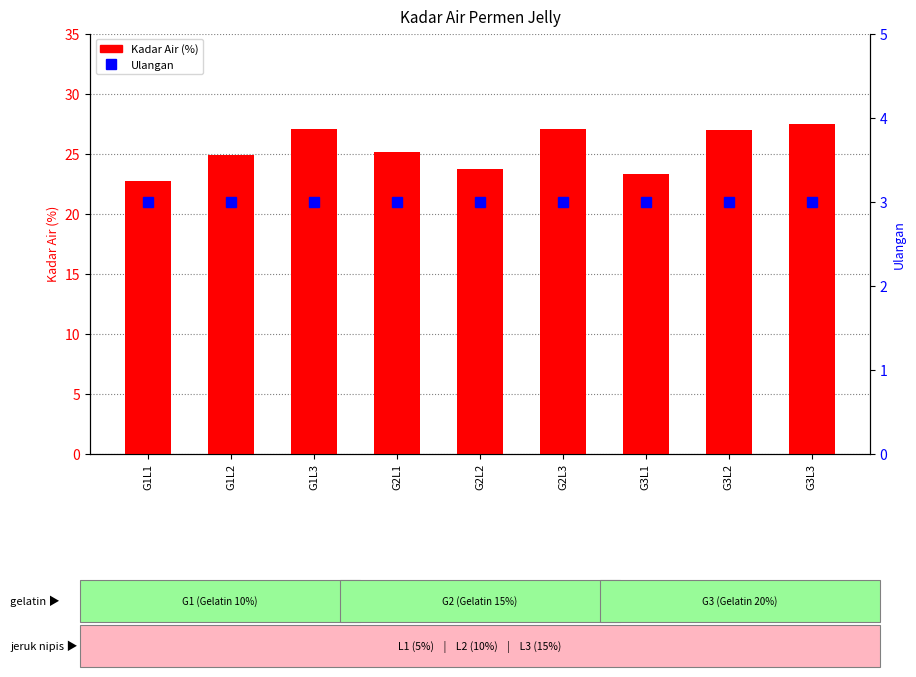

What is the maximum value shown in the chart?

27.5